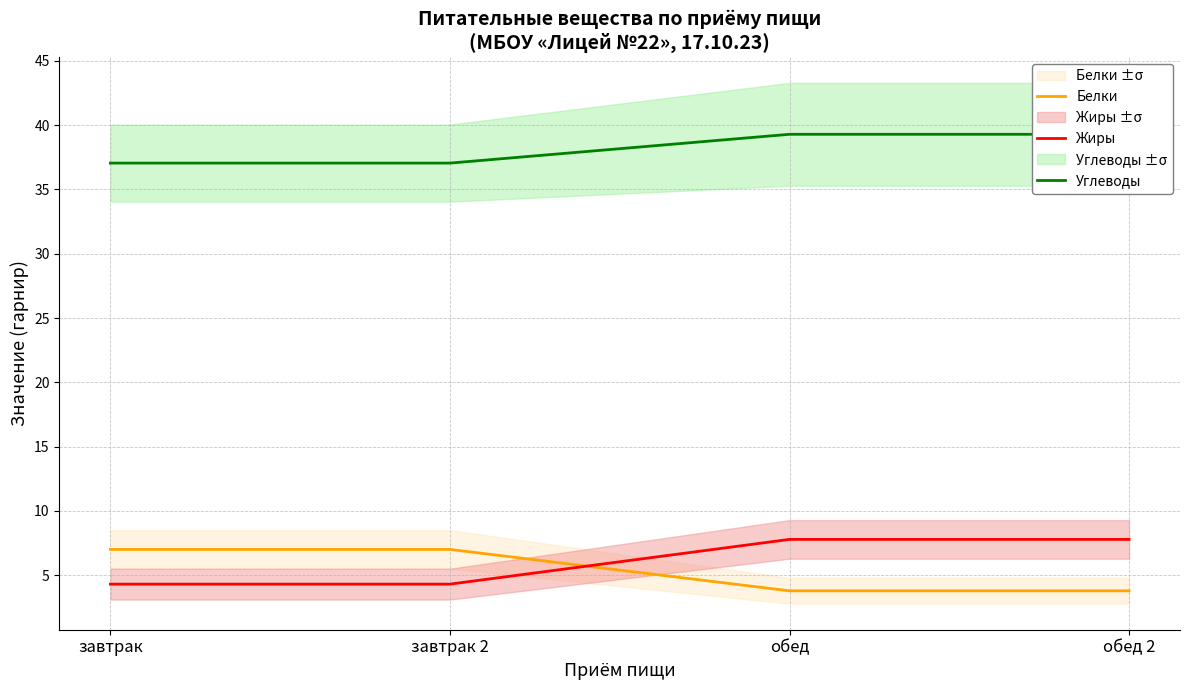

The value of Белки at обед is 3.8. True or false?

True